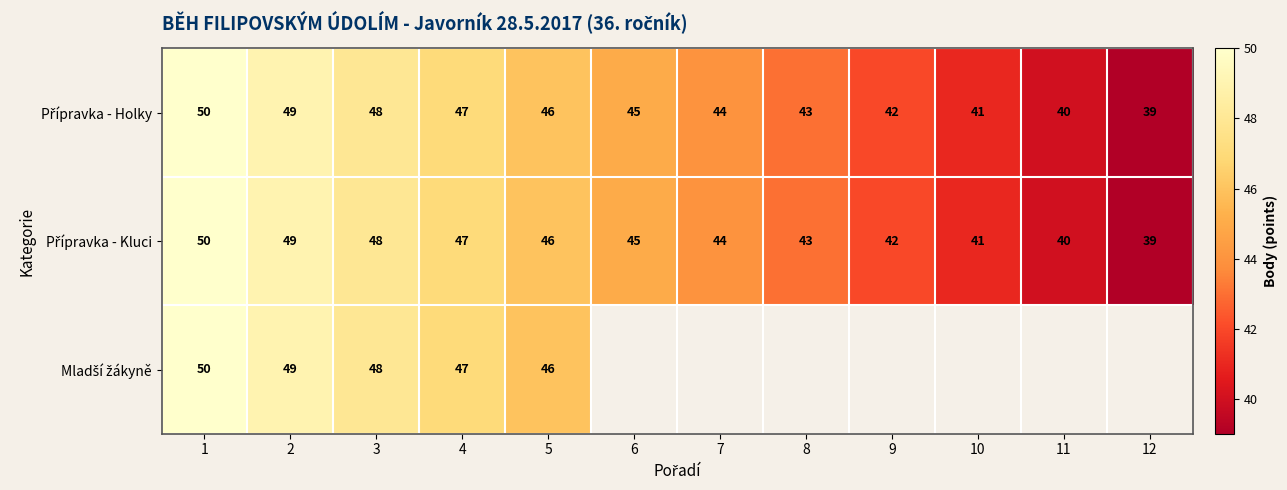

What is the maximum value shown in the chart?

50.0